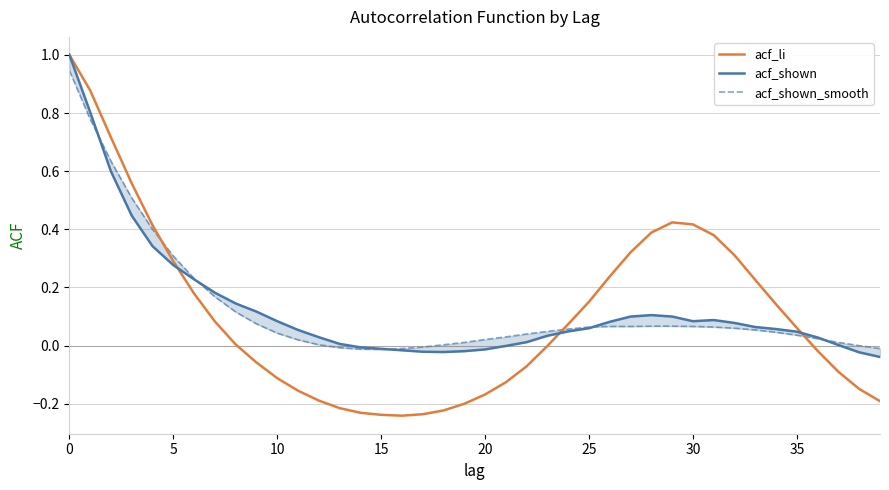

What is the value of the acf_shown_smooth point at the 33rd from the left?

0.1